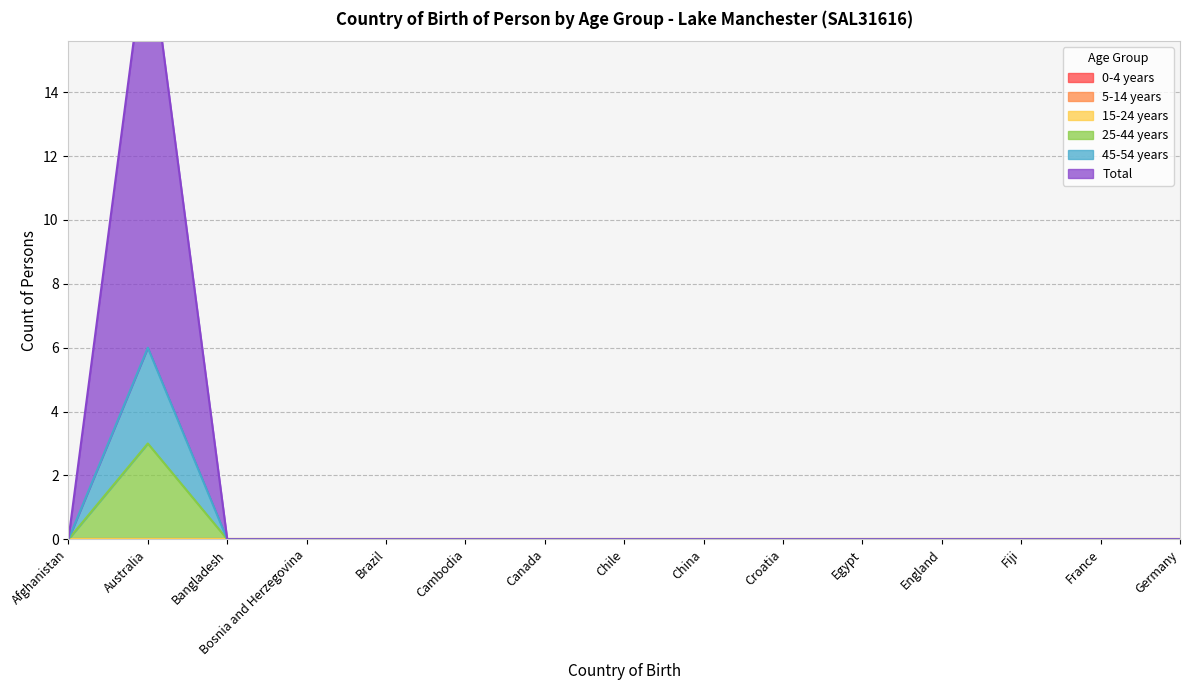

Is it true that 25-44 years equals 0 at Chile?

True